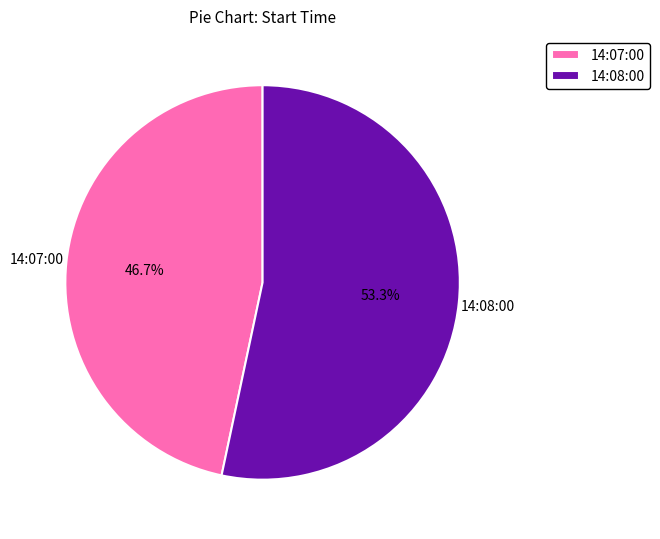

To the nearest percent, what portion does 14:08:00 represent?

53%